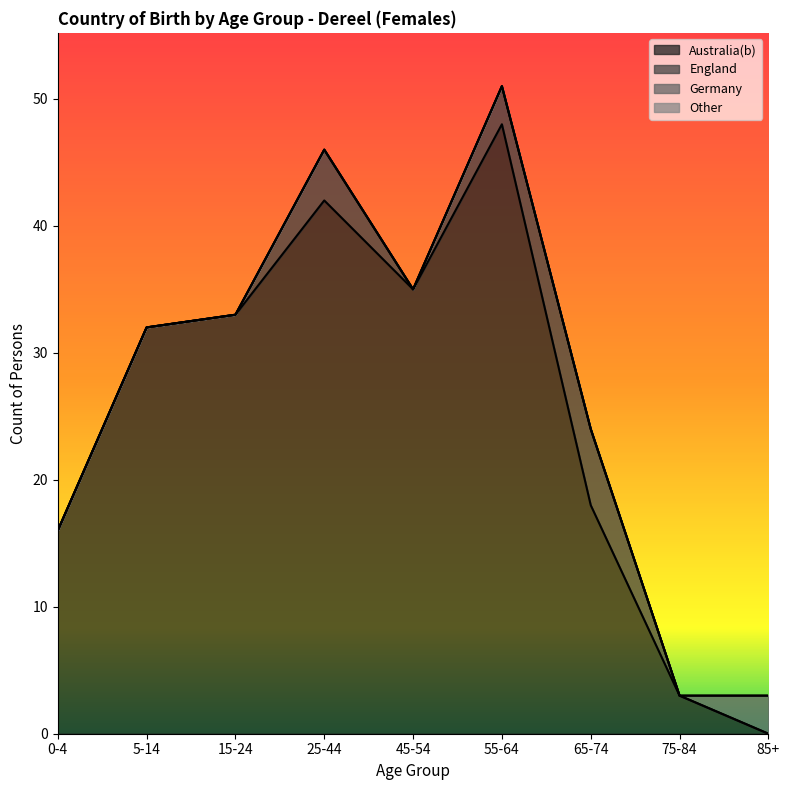

List the labels in order of Australia(b) value, smallest first.

85+, 75-84, 0-4, 65-74, 5-14, 15-24, 45-54, 25-44, 55-64